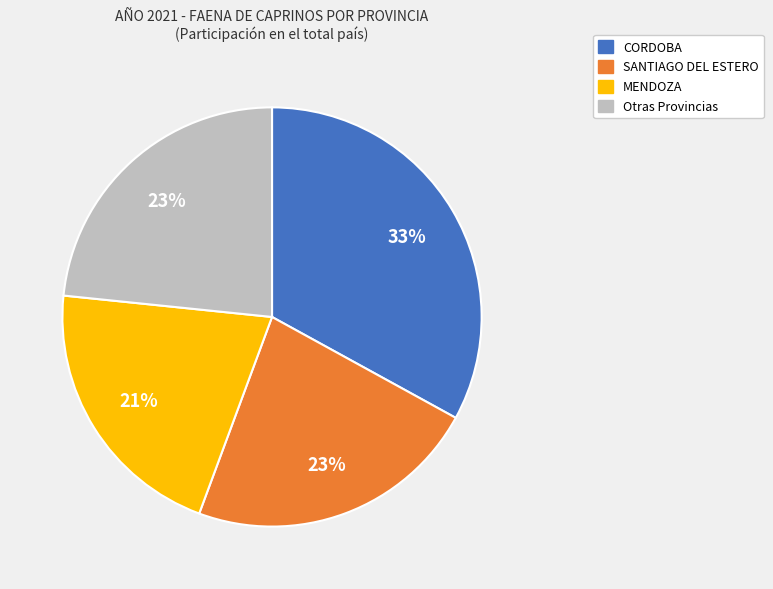

Is there any slice that represents more than half of the pie?

No